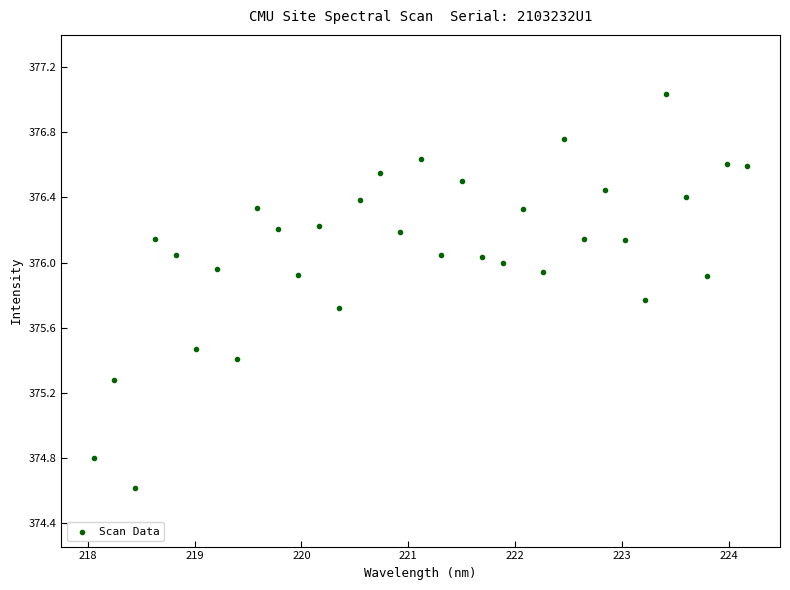

What Y value in the scatter plot is closest to 375?

374.8